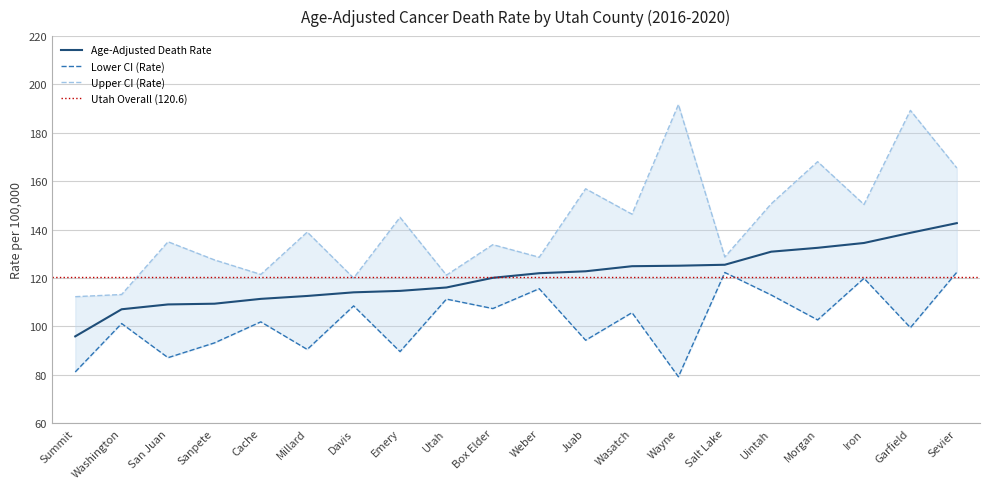

Reading left to right, extract all data points from this chart.

Age-Adjusted Death Rate: 95.9	107.1	109.1	109.4	111.4	112.6	114.1	114.7	116.1	120.1	122.0	122.8	124.9	125.1	125.5	130.9	132.5	134.5	138.7	142.7
Lower CI (Rate): 81.2	101.2	87.1	93.2	101.9	90.5	108.5	89.6	111.3	107.4	115.6	94.3	105.7	79.2	122.3	113.0	102.7	119.9	99.5	122.4
Upper CI (Rate): 112.3	113.2	135.0	127.5	121.5	139.0	120.0	145.1	121.2	133.8	128.6	156.9	146.4	191.7	128.7	150.7	168.1	150.4	189.3	165.5